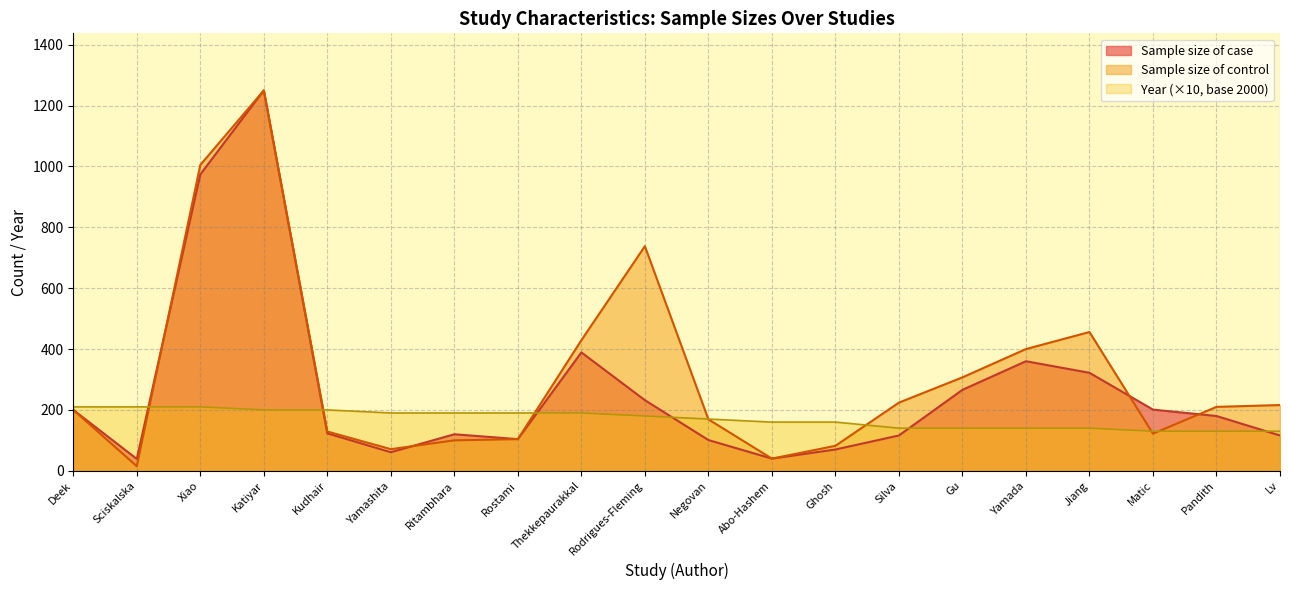

The value of Sample size of case at Yamada is 360. True or false?

True